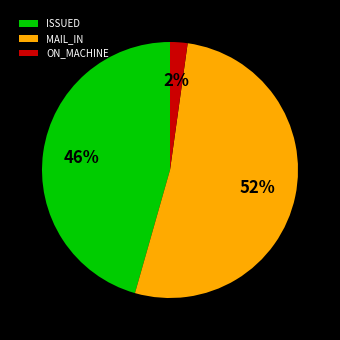

To the nearest percent, what is the difference between the largest and smallest slice percentages?

50%